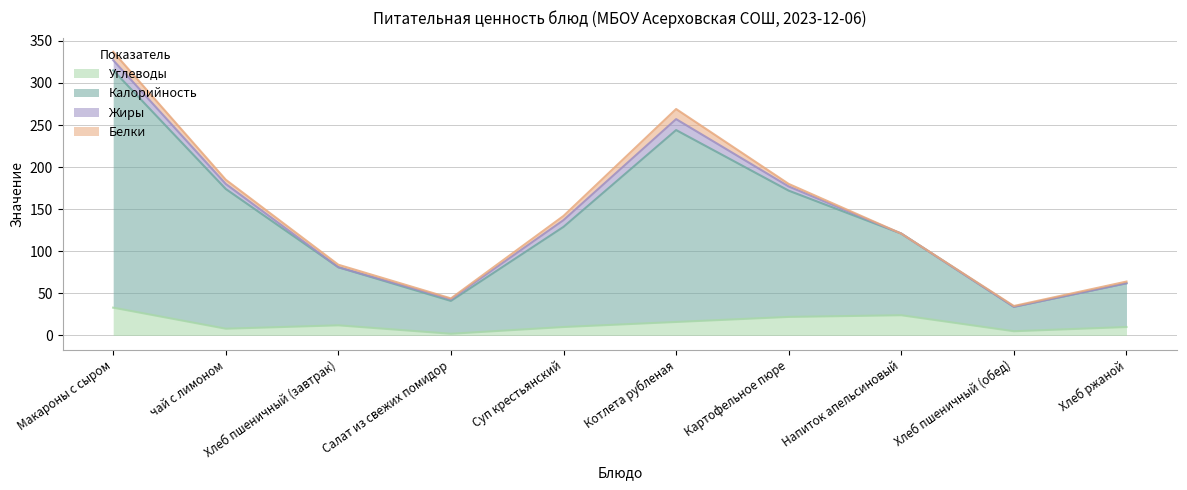

Where is the first local maximum for Углеводы?

Хлеб пшеничный (завтрак)